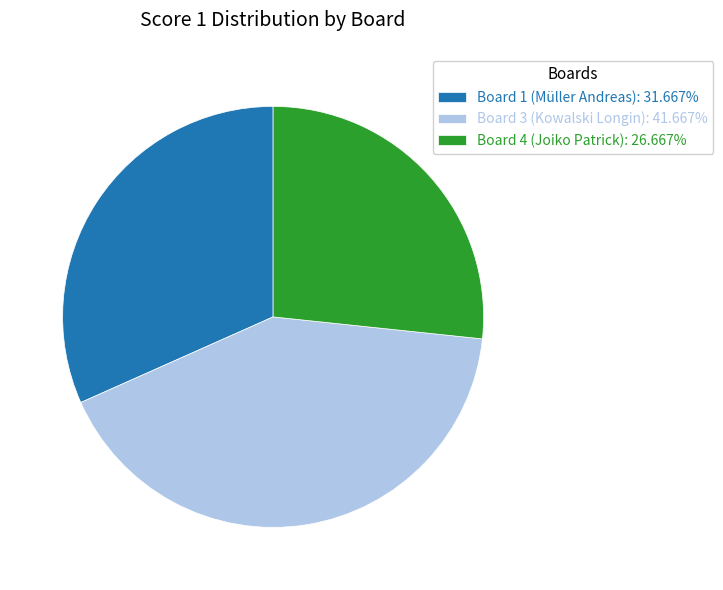

Count the number of slices in the pie.

3